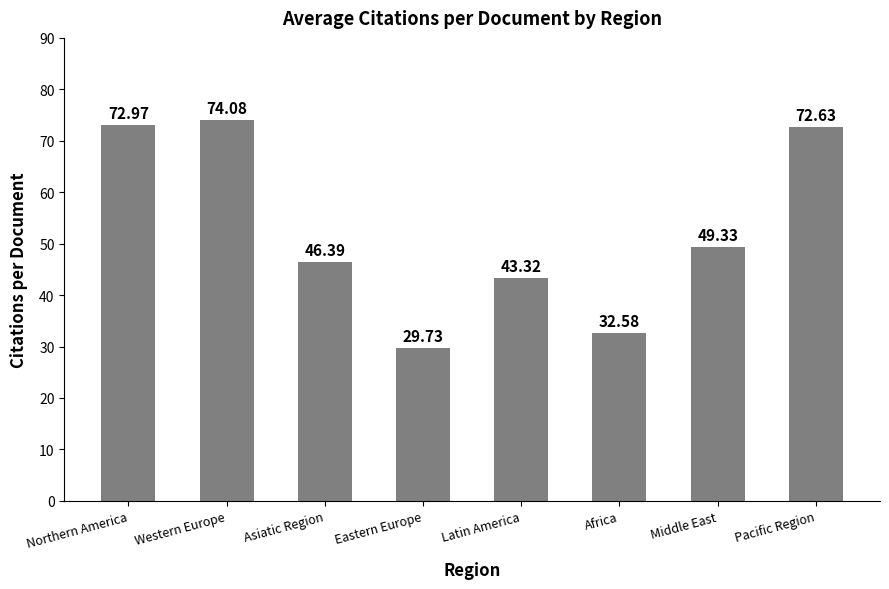

Reading right to left, transcribe all the data shown in this chart.

Pacific Region=72.6	Middle East=49.3	Africa=32.6	Latin America=43.3	Eastern Europe=29.7	Asiatic Region=46.4	Western Europe=74.1	Northern America=73.0